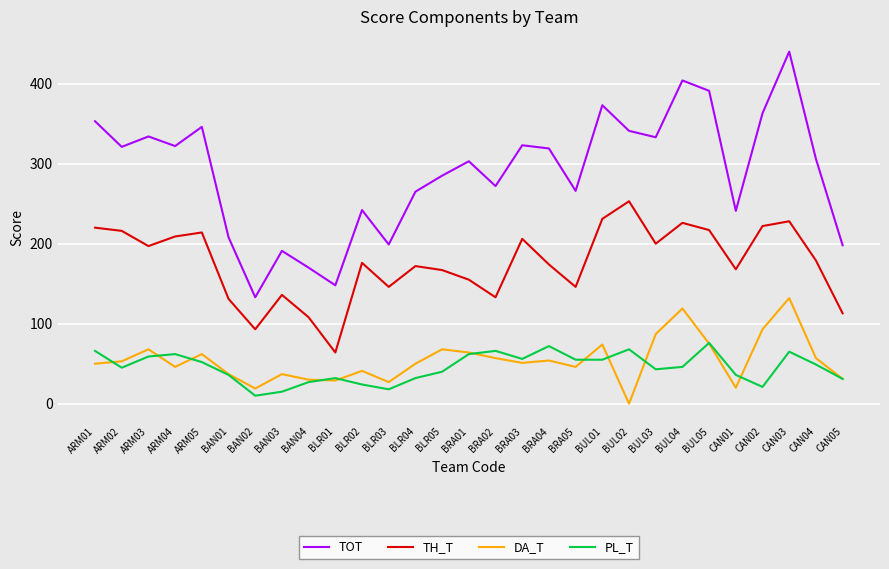

What is the sum of all TOT values?

8390